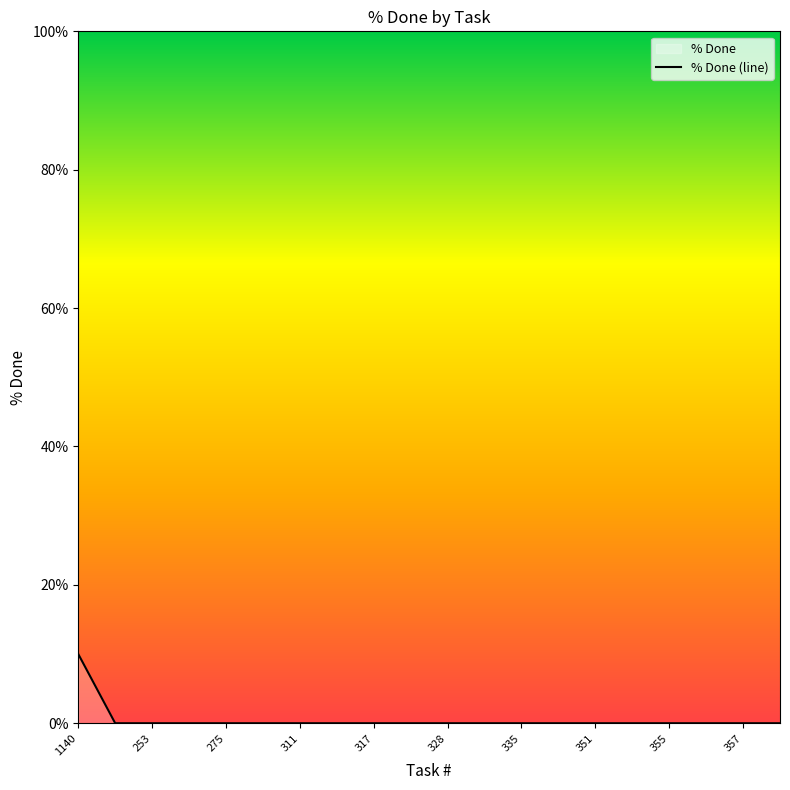

True or false: the data has more than 2 interior local peaks.

False